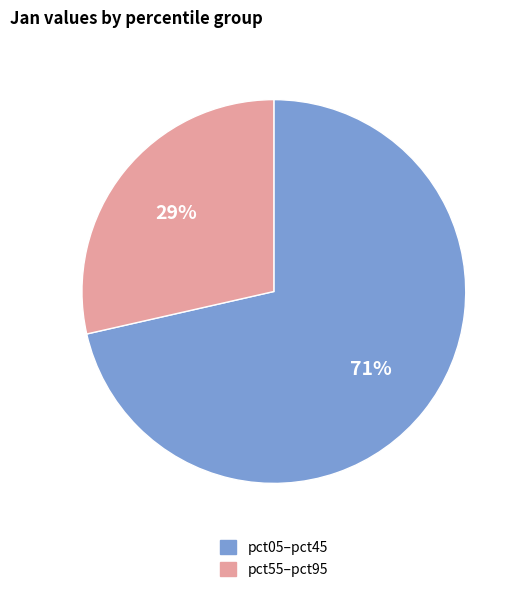

Is there a majority slice in this chart?

Yes